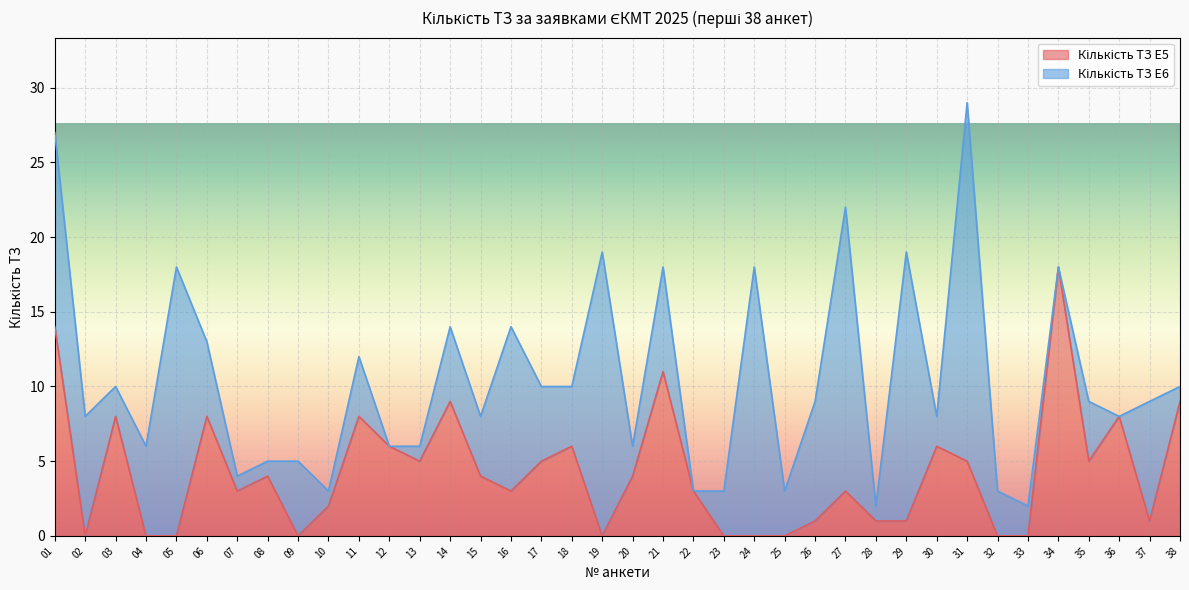

How many categories are shown in the chart?

38